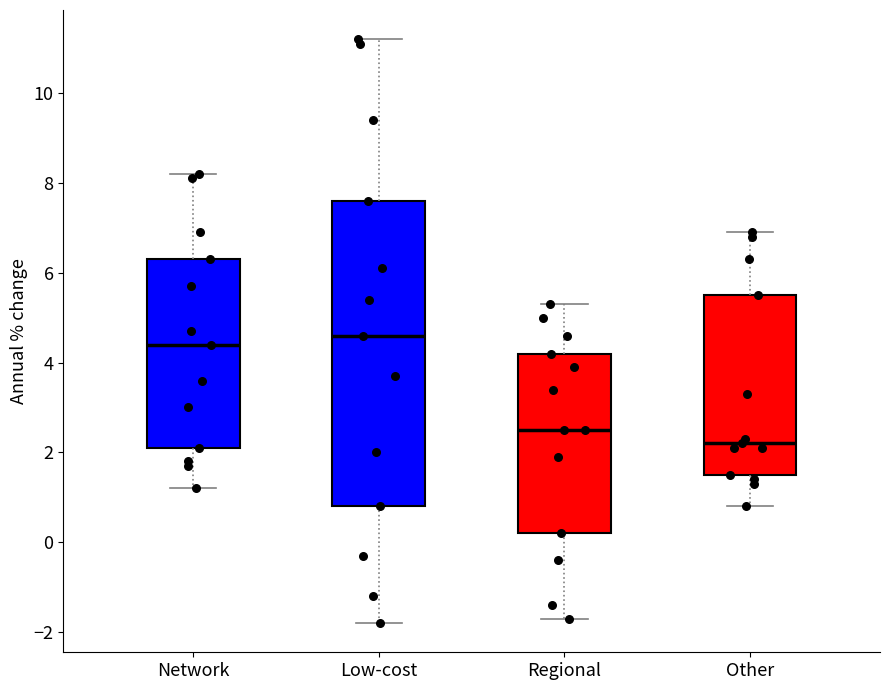

Which box is the tallest, from its lower edge to its upper edge?

Low-cost